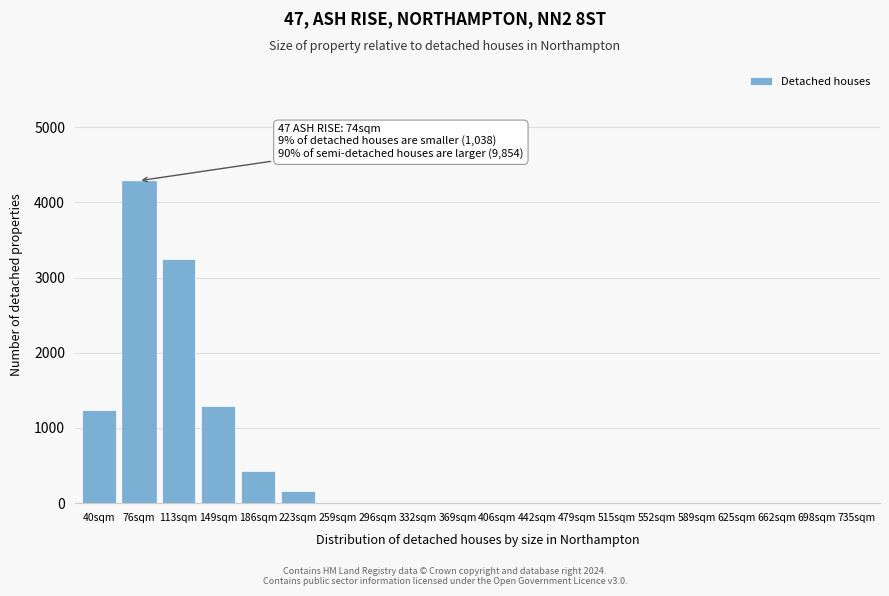

Reading left to right, extract all data points from this chart.

40sqm=1243	76sqm=4287	113sqm=3251	149sqm=1287	186sqm=432	223sqm=165	259sqm=0	296sqm=0	332sqm=0	369sqm=0	406sqm=0	442sqm=0	479sqm=0	515sqm=0	552sqm=0	589sqm=0	625sqm=0	662sqm=0	698sqm=0	735sqm=0